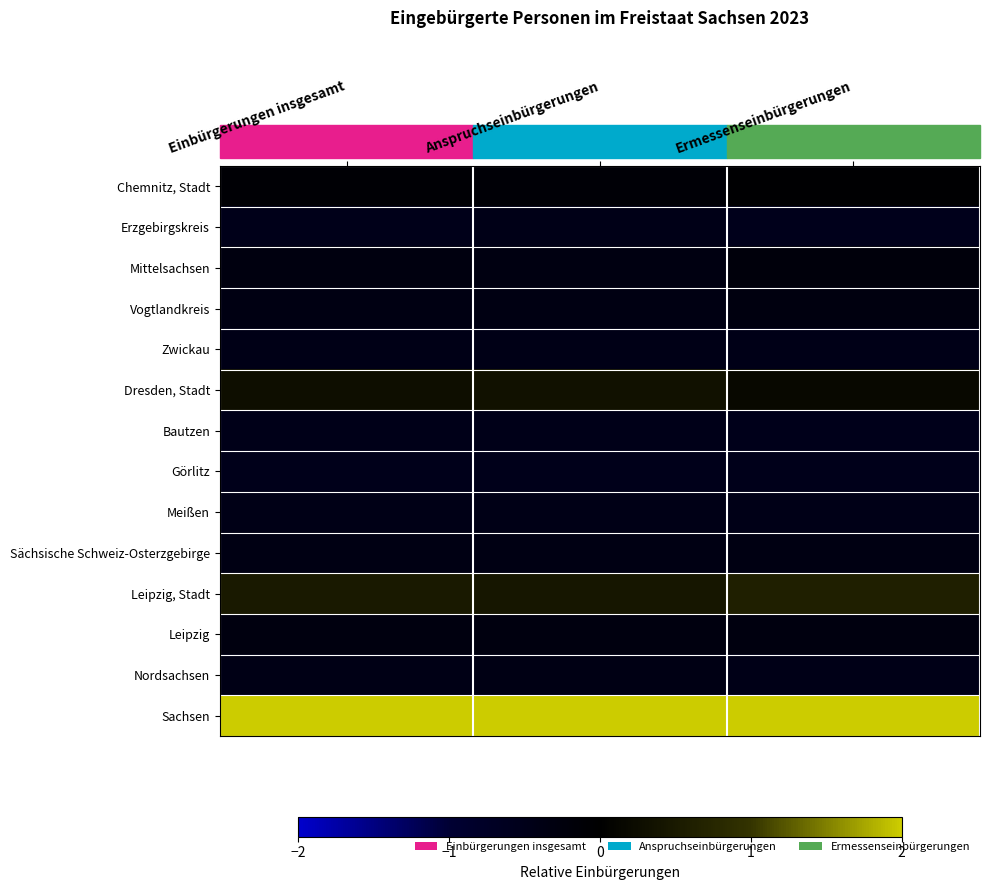

Reading right to left, extract all data points from this chart.

Chemnitz, Stadt: Ermessenseinbürgerungen=-0.1	Anspruchseinbürgerungen=-0.1	Einbürgerungen insgesamt=-0.1
Erzgebirgskreis: Ermessenseinbürgerungen=-0.5	Anspruchseinbürgerungen=-0.5	Einbürgerungen insgesamt=-0.5
Mittelsachsen: Ermessenseinbürgerungen=-0.2	Anspruchseinbürgerungen=-0.3	Einbürgerungen insgesamt=-0.3
Vogtlandkreis: Ermessenseinbürgerungen=-0.3	Anspruchseinbürgerungen=-0.4	Einbürgerungen insgesamt=-0.3
Zwickau: Ermessenseinbürgerungen=-0.5	Anspruchseinbürgerungen=-0.4	Einbürgerungen insgesamt=-0.4
Dresden, Stadt: Ermessenseinbürgerungen=0.2	Anspruchseinbürgerungen=0.3	Einbürgerungen insgesamt=0.3
Bautzen: Ermessenseinbürgerungen=-0.5	Anspruchseinbürgerungen=-0.5	Einbürgerungen insgesamt=-0.5
Görlitz: Ermessenseinbürgerungen=-0.5	Anspruchseinbürgerungen=-0.5	Einbürgerungen insgesamt=-0.5
Meißen: Ermessenseinbürgerungen=-0.5	Anspruchseinbürgerungen=-0.4	Einbürgerungen insgesamt=-0.4
Sächsische Schweiz-Osterzgebirge: Ermessenseinbürgerungen=-0.4	Anspruchseinbürgerungen=-0.4	Einbürgerungen insgesamt=-0.4
Leipzig, Stadt: Ermessenseinbürgerungen=0.6	Anspruchseinbürgerungen=0.4	Einbürgerungen insgesamt=0.5
Leipzig: Ermessenseinbürgerungen=-0.3	Anspruchseinbürgerungen=-0.3	Einbürgerungen insgesamt=-0.3
Nordsachsen: Ermessenseinbürgerungen=-0.5	Anspruchseinbürgerungen=-0.4	Einbürgerungen insgesamt=-0.4
Sachsen: Ermessenseinbürgerungen=3.4	Anspruchseinbürgerungen=3.5	Einbürgerungen insgesamt=3.5